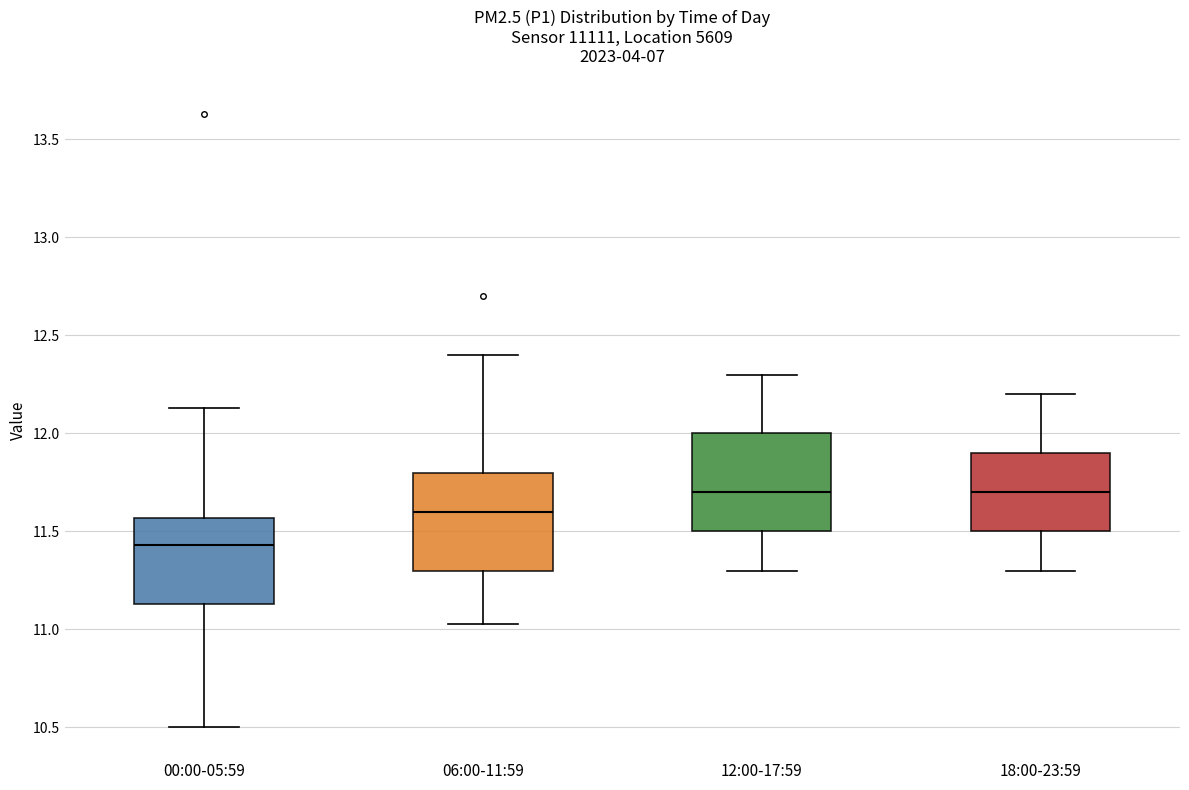

Reading left to right, read every box against the y-axis: the position of its median line, the range the box covers, and the ends of its whiskers. The values are not printed on the chart, so give them approximately, as read against the axis.

00:00-05:59: median 11.45, box 11.15 to 11.55, whiskers 10.50 to 12.15
06:00-11:59: median 11.60, box 11.30 to 11.80, whiskers 11.05 to 12.40
12:00-17:59: median 11.70, box 11.50 to 12.00, whiskers 11.30 to 12.30
18:00-23:59: median 11.70, box 11.50 to 11.90, whiskers 11.30 to 12.20